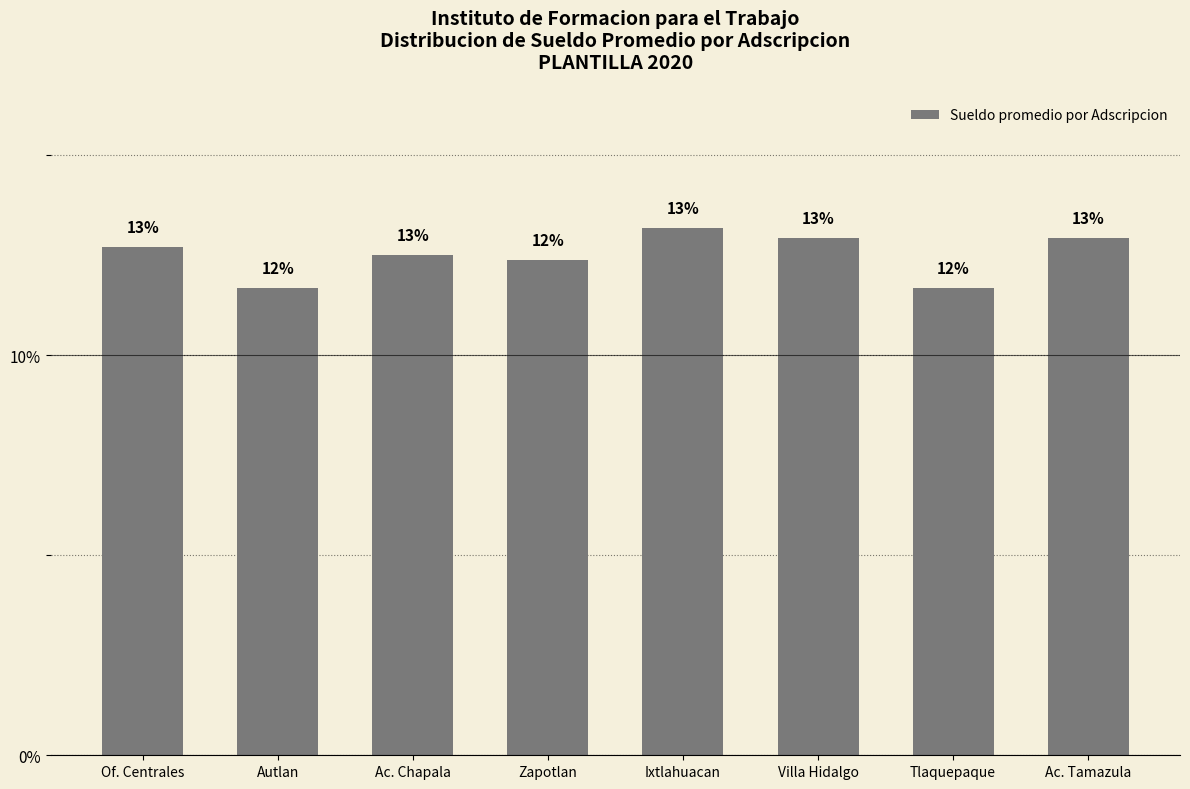

What is the difference between the values at Tlaquepaque and Ac. Chapala?

0.8